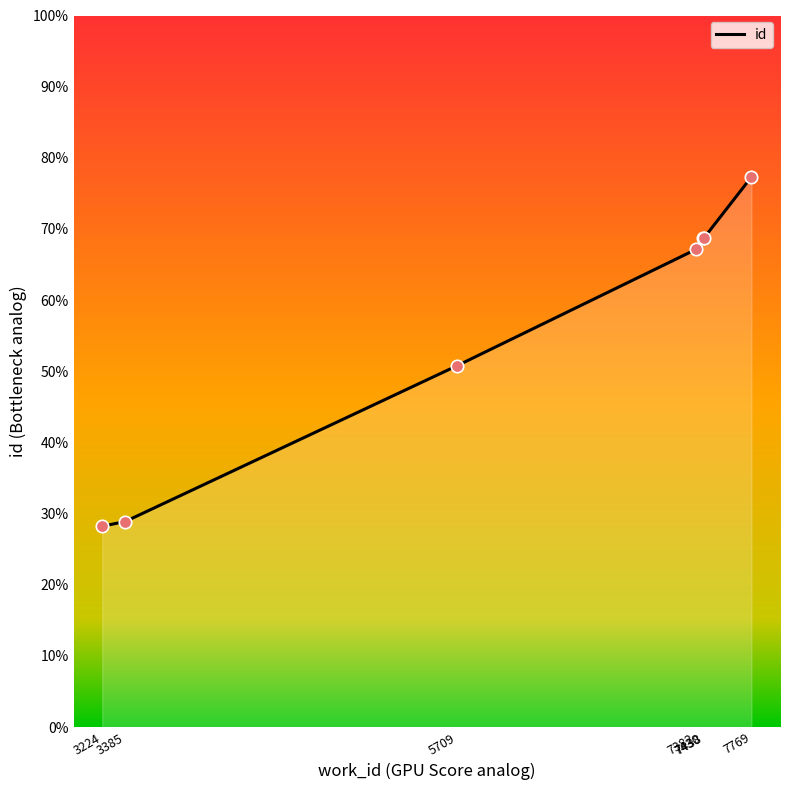

Between 5709 and 7438, which is larger?

7438